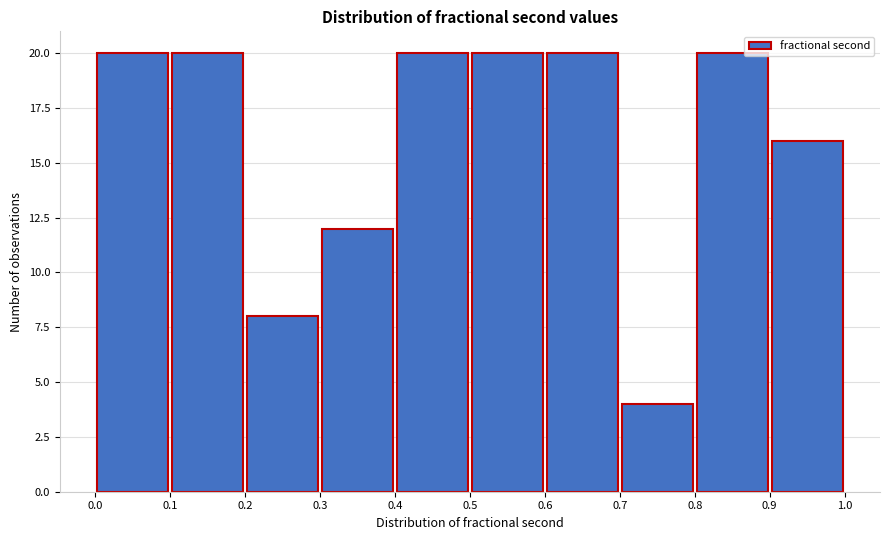

Reading left to right, list every bar in this chart as the range it spans on the x-axis followed by its height. The values are not printed on the chart, so give them approximately, as read against the axis.

0.0 to 0.1: 20
0.1 to 0.2: 20
0.2 to 0.3: 8
0.3 to 0.4: 12
0.4 to 0.5: 20
0.5 to 0.6: 20
0.6 to 0.7: 20
0.7 to 0.8: 4
0.8 to 0.9: 20
0.9 to 1.0: 16